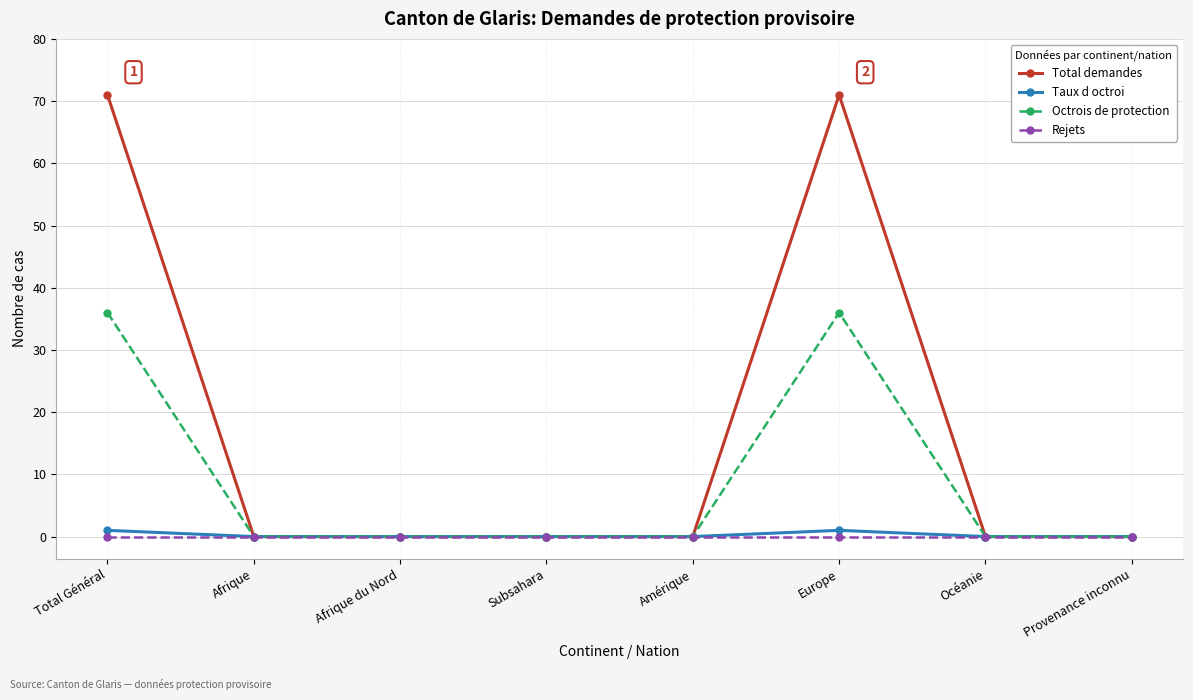

What is the spread (max minus min) of values at Total Général?

71